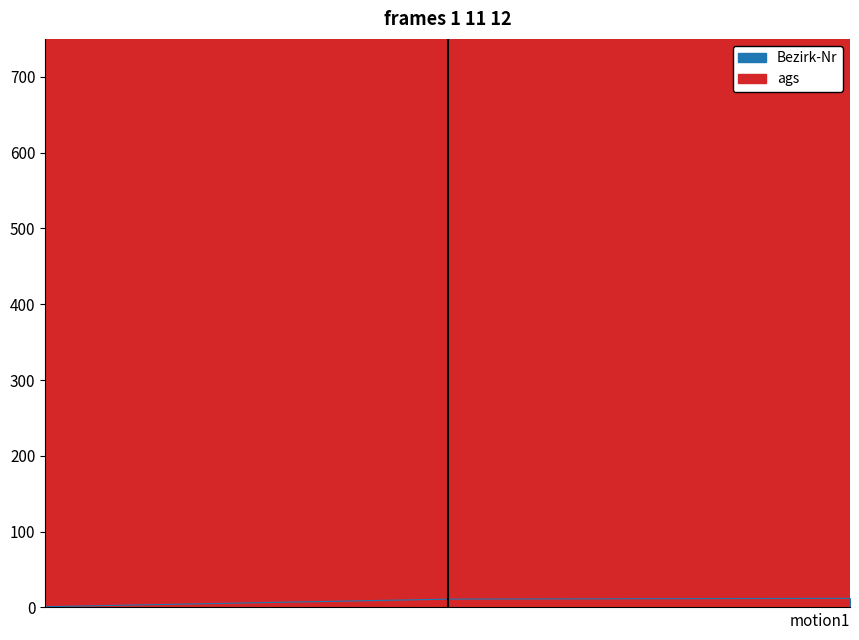

The ags series shows 9679141 at 15.03.2020 - Bezirk 11. True or false?

True